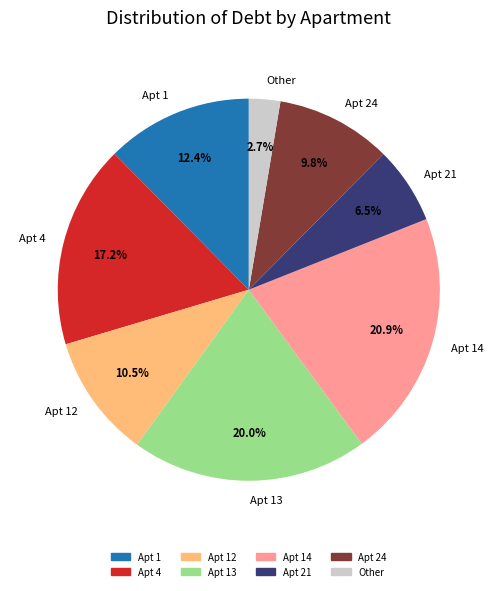

Which has a higher value, Apt 13 or Apt 21?

Apt 13